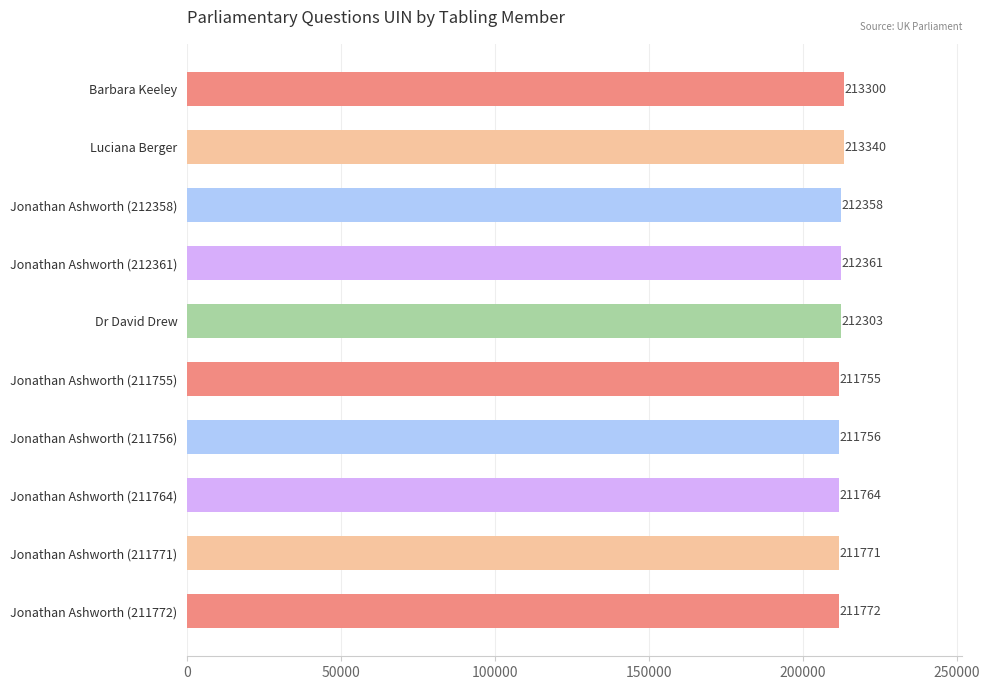

What is the change in value from Barbara Keeley to Jonathan Ashworth (211772)?

-1528